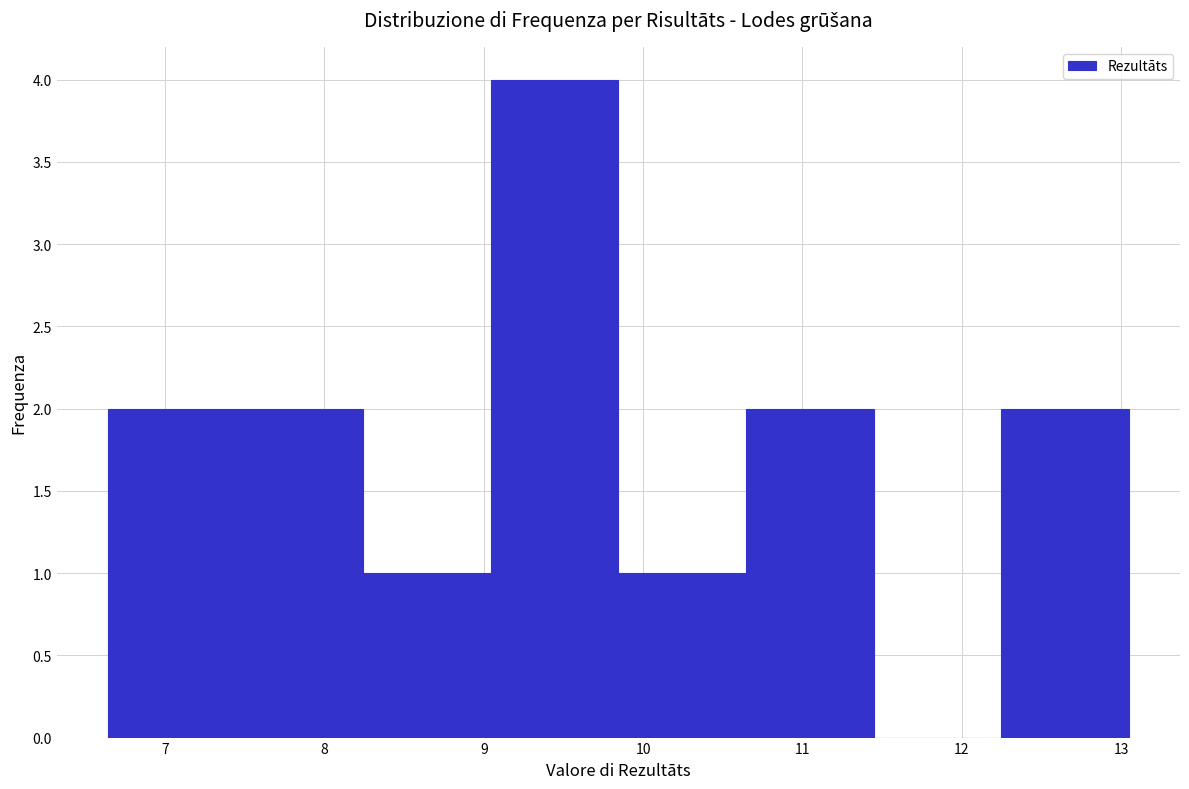

Which range on the x-axis has the tallest bar?

9.0 to 9.8